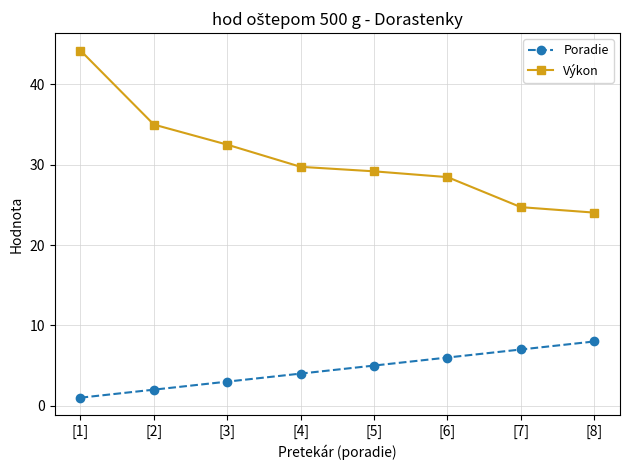

At [1], list the series in order from largest to smallest.

Výkon, Poradie